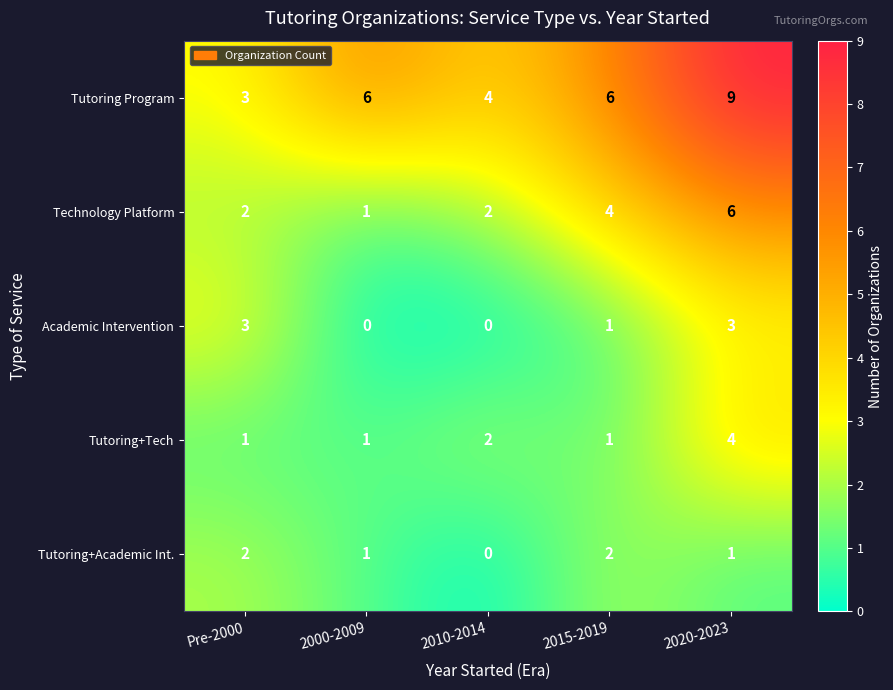

Reading left to right, extract all data points from this chart.

Tutoring Program: 3	6	4	6	9
Technology Platform: 2	1	2	4	6
Academic Intervention: 3	0	0	1	3
Tutoring+Tech: 1	1	2	1	4
Tutoring+Academic Int.: 2	1	0	2	1